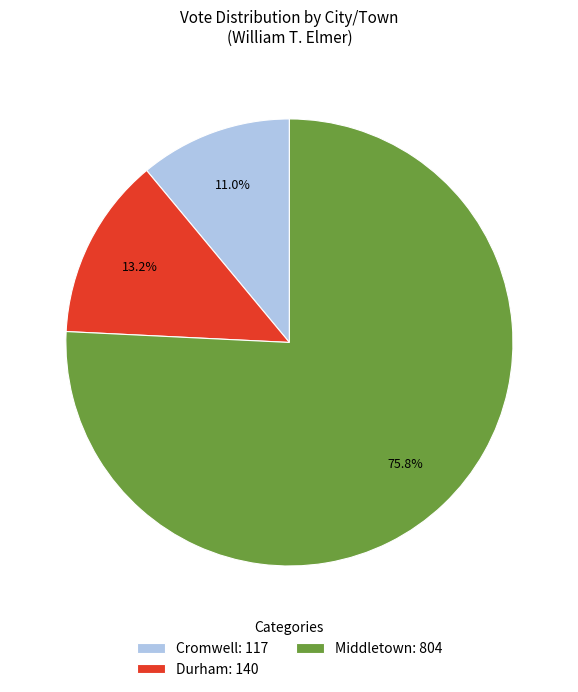

Does any single category account for the majority?

Yes